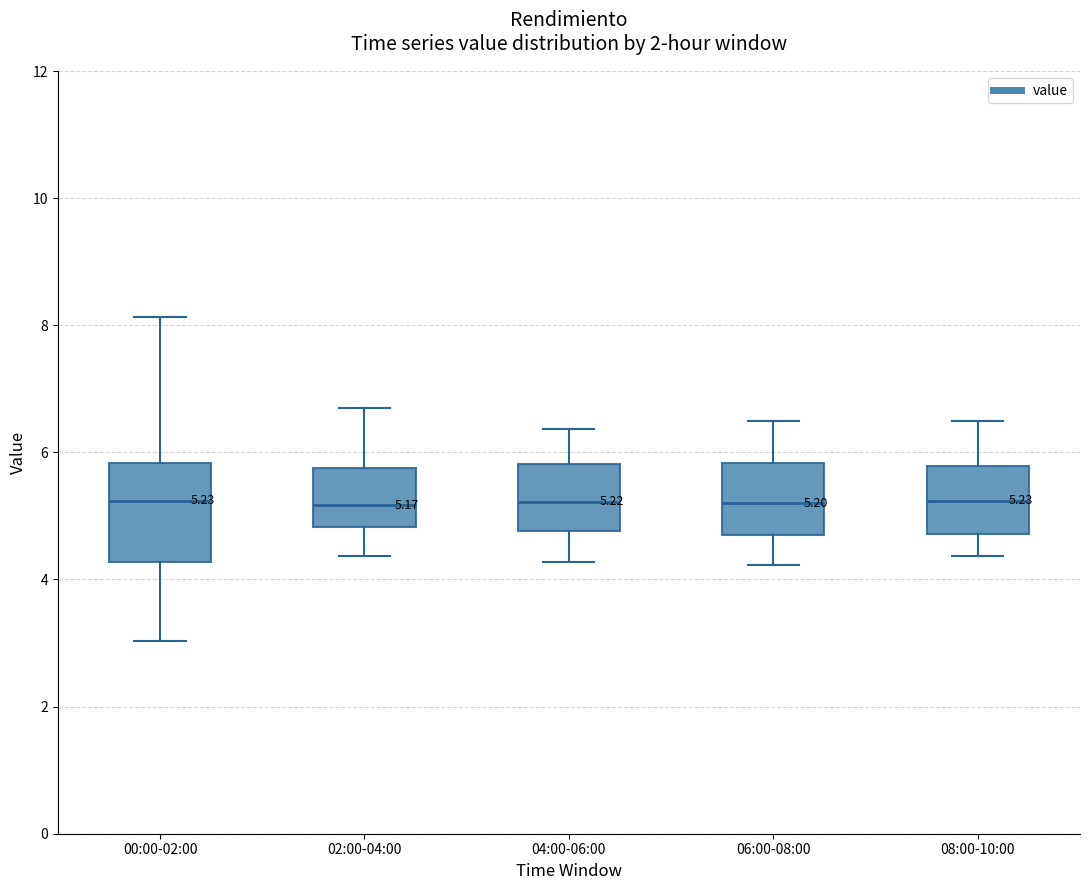

Comparing the boxes themselves (not the whiskers), which one is the tallest?

00:00-02:00